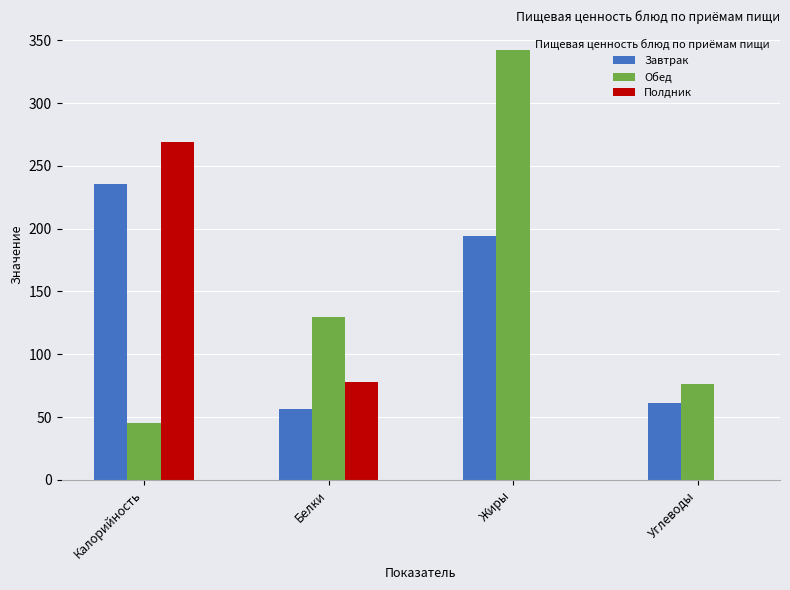

What is the maximum value shown in the chart?

342